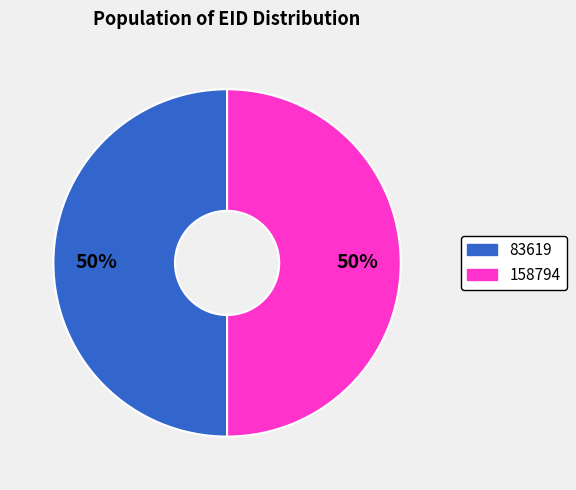

How many slices are in this pie chart?

2